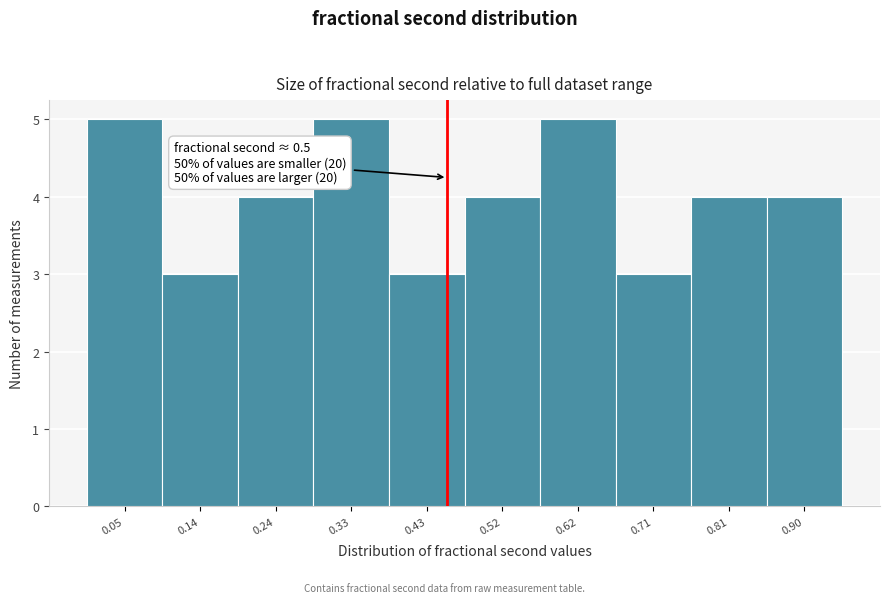

Reading left to right, what are all the values shown in this chart?

5	3	4	5	3	4	5	3	4	4